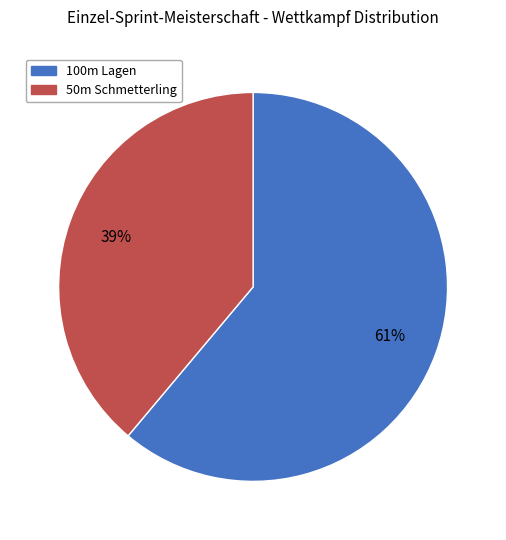

Combined, do 100m Lagen and 50m Schmetterling account for over 50%?

Yes